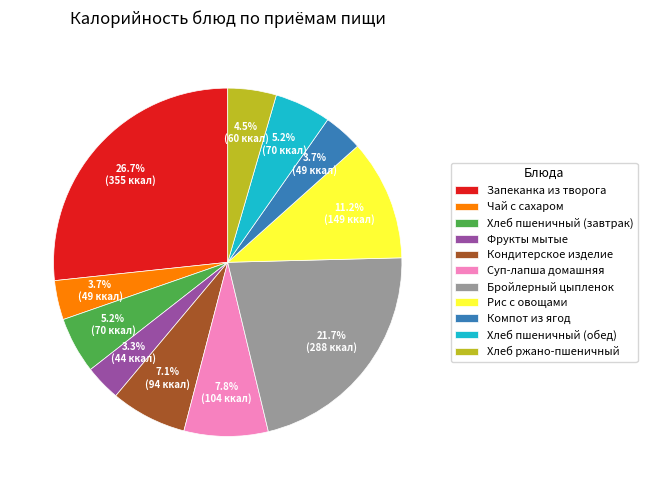

To the nearest percent, what is the difference between the Хлеб пшеничный (завтрак) and Рис с овощами slice percentages?

6%